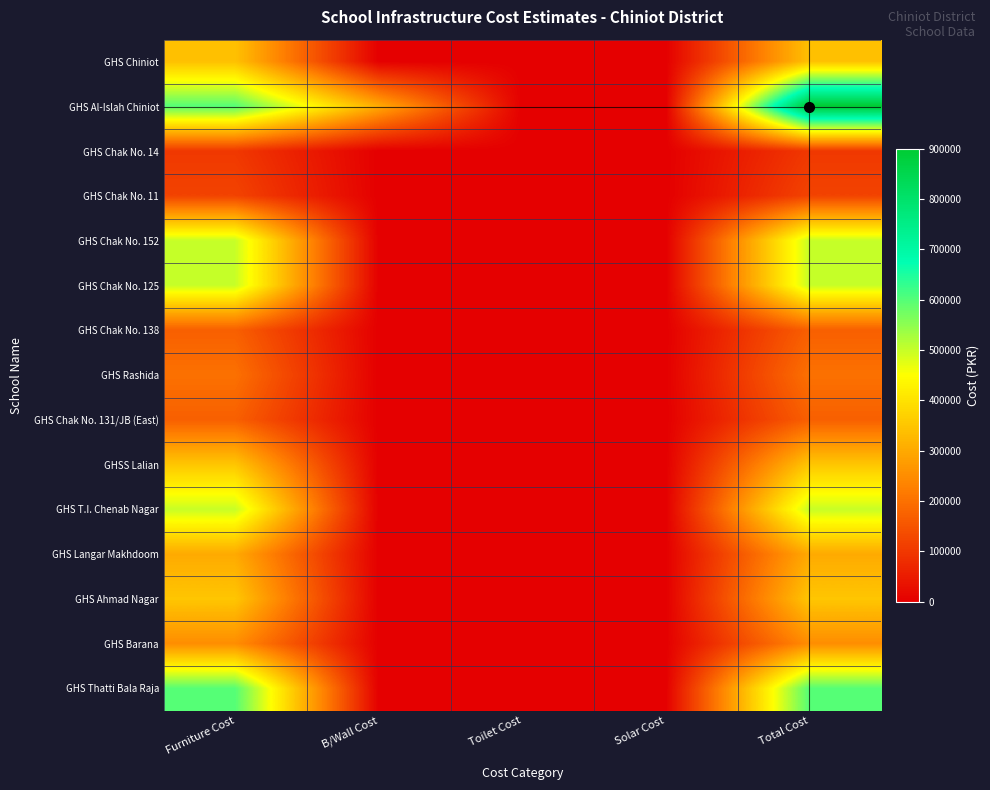

Which category has the lowest value across all series?

B/Wall Cost